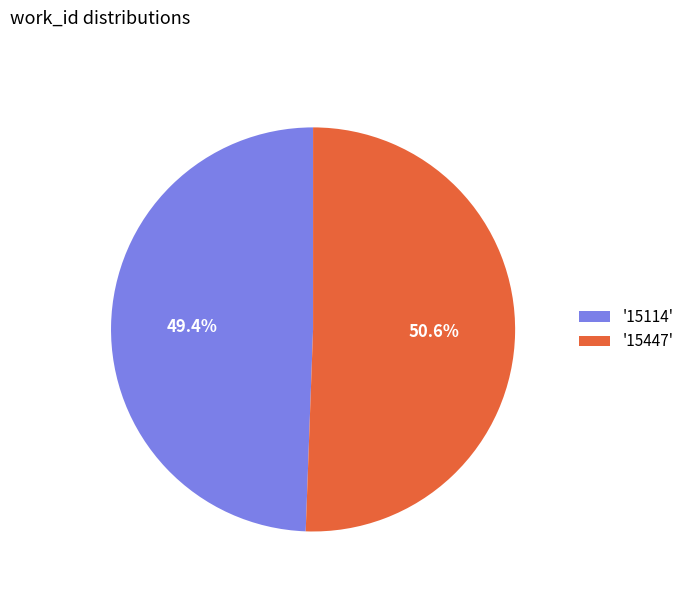

Which has a higher value, '15114' or '15447'?

'15447'